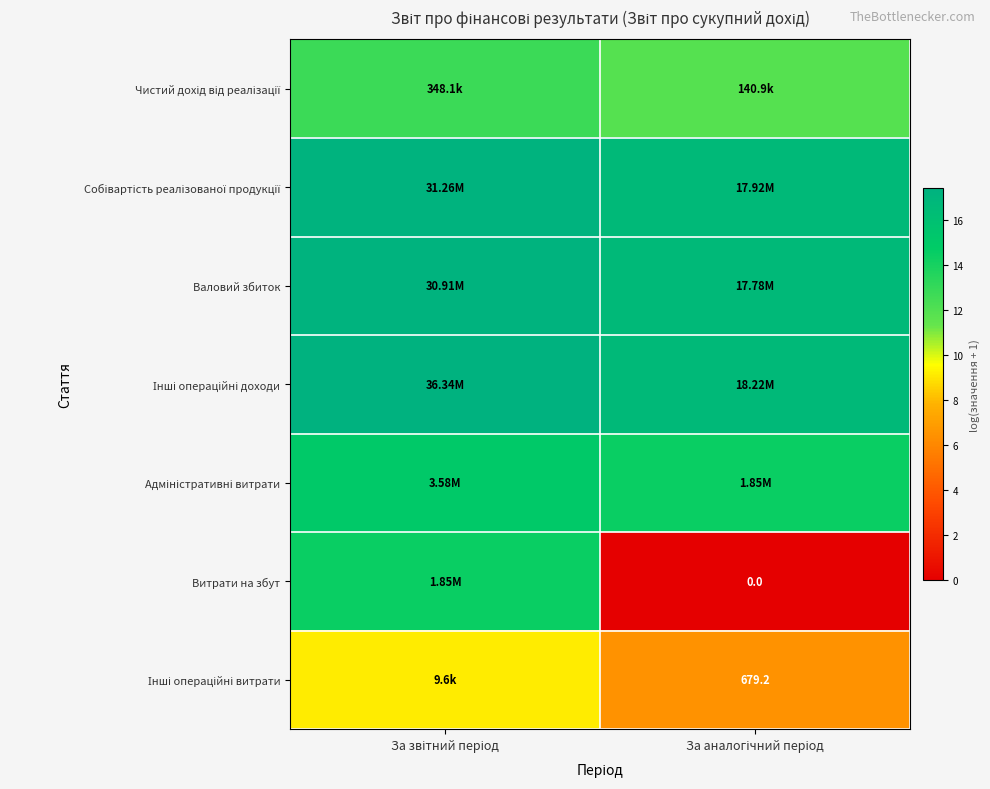

Is the value of Інші операційні витрати at За аналогічний період greater than the value of Адміністративні витрати at За аналогічний період?

No